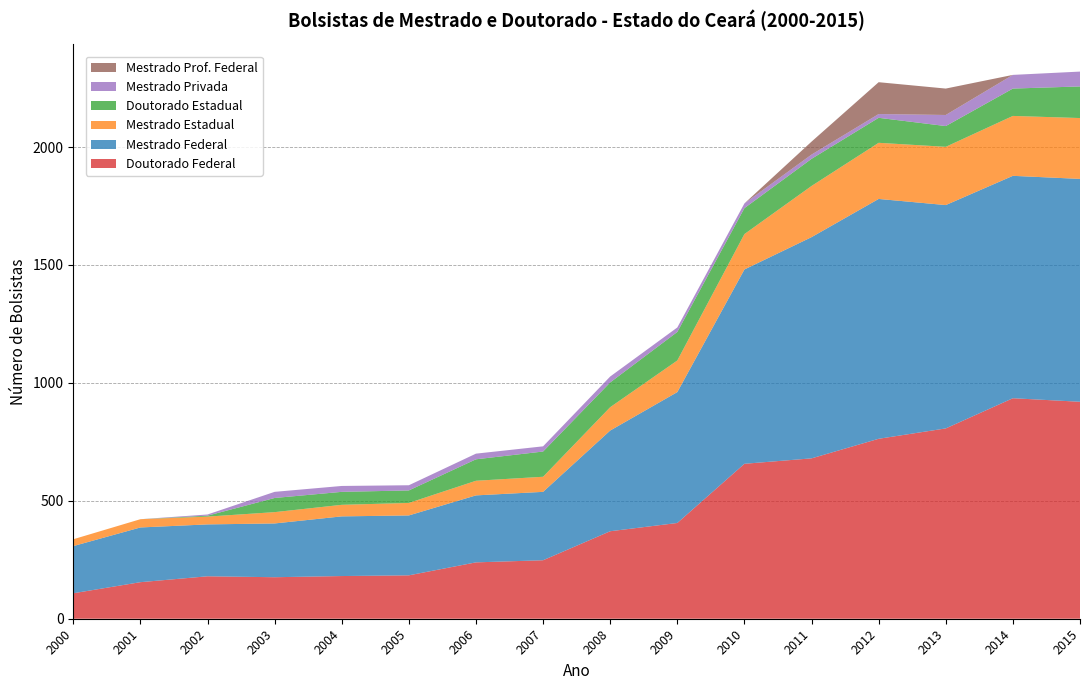

Reading left to right, list all the values displayed in this chart.

Doutorado Federal: 108	155	180	176	181	184	239	248	371	406	657	680	763	807	935	920
Mestrado Federal: 200	232	220	228	253	254	284	290	427	555	824	938	1017	947	943	945
Mestrado Estadual: 29	35	33	48	49	53	62	64	99	134	150	217	238	247	254	258
Doutorado Estadual: 0	0	4	60	55	53	91	107	105	121	110	115	106	88	116	134
Mestrado Privada: 0	0	5	26	25	22	24	22	25	19	20	18	16	47	58	63
Mestrado Prof. Federal: 0	0	0	0	0	0	0	0	0	0	0	55	135	112	0	0